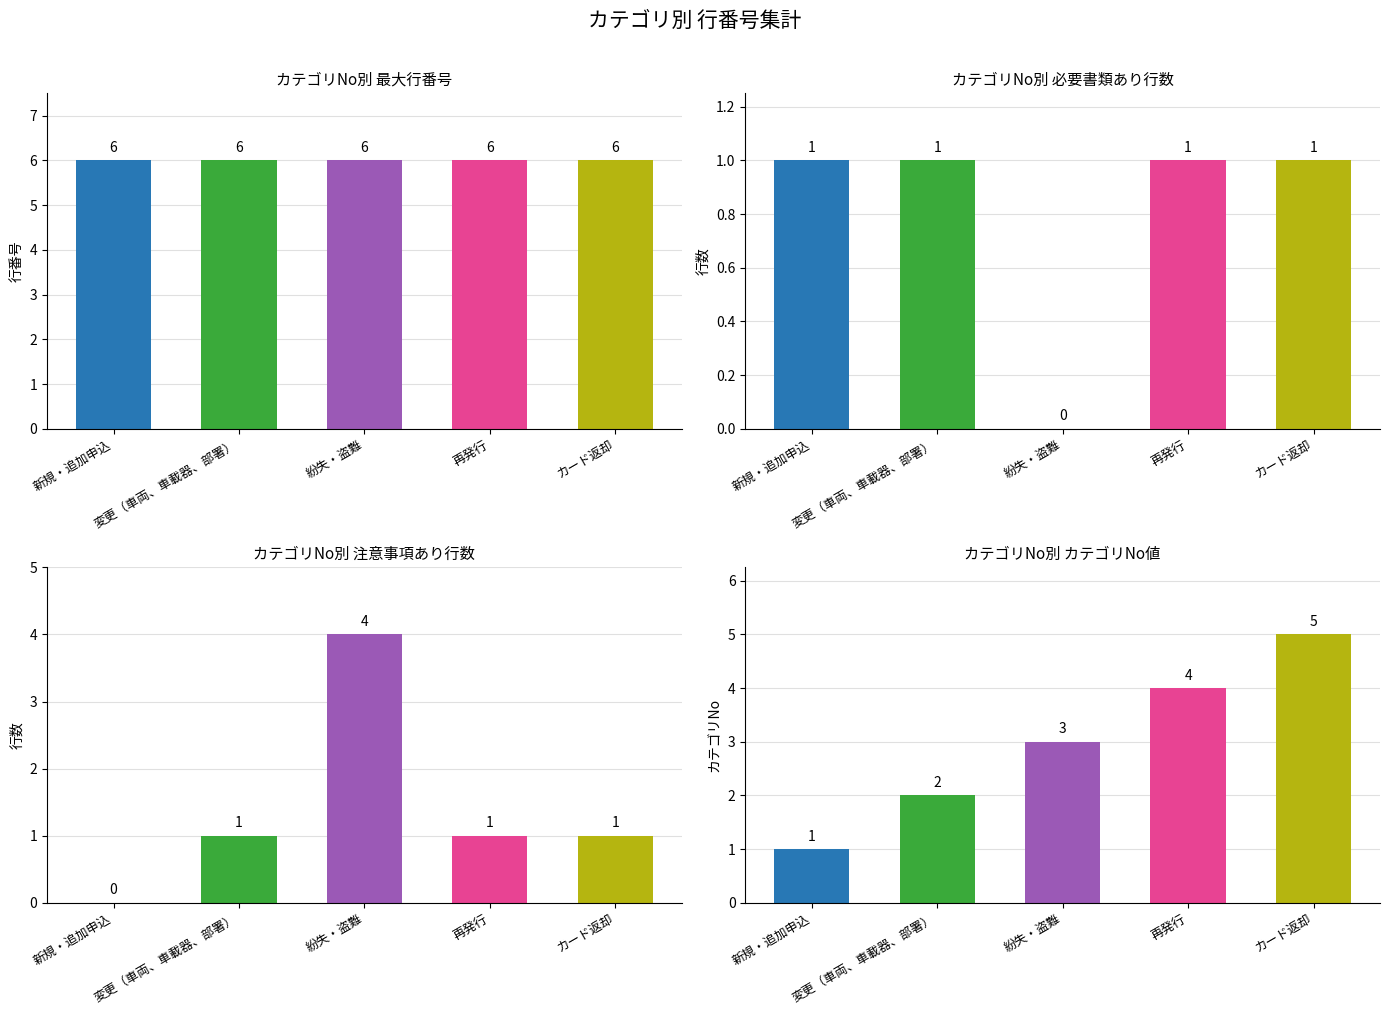

At which category is the sum across all series the highest?

紛失・盗難